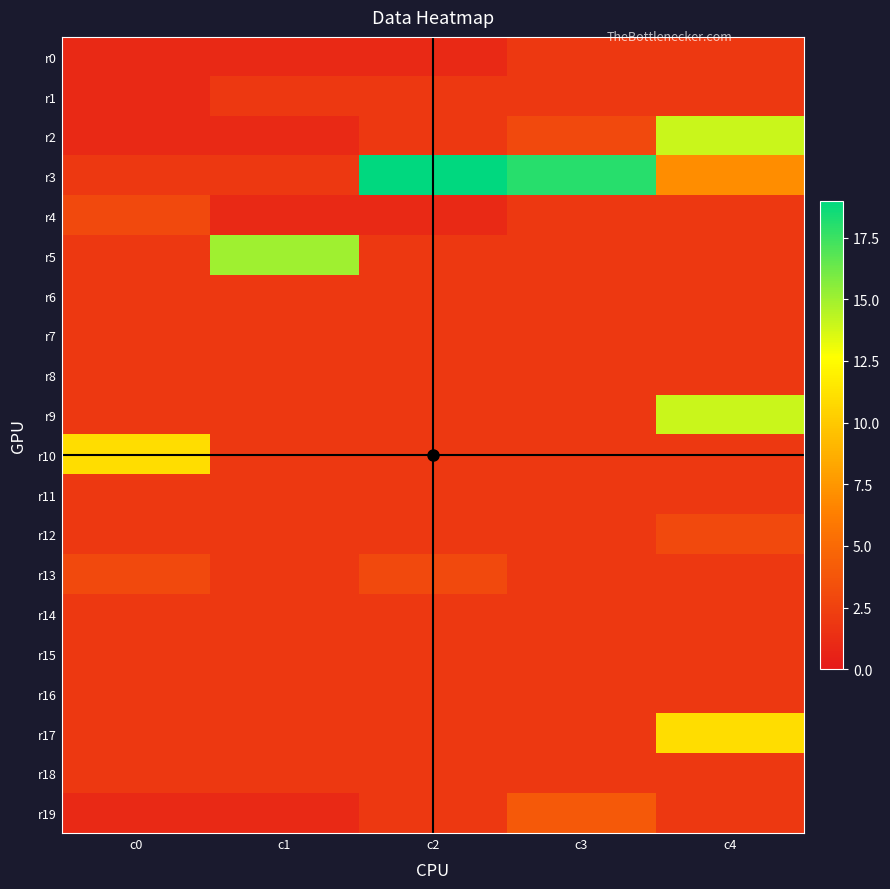

Reading left to right, transcribe all the data shown in this chart.

r0: c0=1	c1=1	c2=1	c3=2	c4=2
r1: c0=1	c1=2	c2=2	c3=2	c4=2
r2: c0=1	c1=1	c2=2	c3=3	c4=14
r3: c0=2	c1=2	c2=19	c3=18	c4=7
r4: c0=3	c1=1	c2=1	c3=2	c4=2
r5: c0=2	c1=15	c2=2	c3=2	c4=2
r6: c0=2	c1=2	c2=2	c3=2	c4=2
r7: c0=2	c1=2	c2=2	c3=2	c4=2
r8: c0=2	c1=2	c2=2	c3=2	c4=2
r9: c0=2	c1=2	c2=2	c3=2	c4=14
r10: c0=11	c1=2	c2=2	c3=2	c4=2
r11: c0=2	c1=2	c2=2	c3=2	c4=2
r12: c0=2	c1=2	c2=2	c3=2	c4=3
r13: c0=3	c1=2	c2=3	c3=2	c4=2
r14: c0=2	c1=2	c2=2	c3=2	c4=2
r15: c0=2	c1=2	c2=2	c3=2	c4=2
r16: c0=2	c1=2	c2=2	c3=2	c4=2
r17: c0=2	c1=2	c2=2	c3=2	c4=11
r18: c0=2	c1=2	c2=2	c3=2	c4=2
r19: c0=1	c1=1	c2=2	c3=4	c4=2